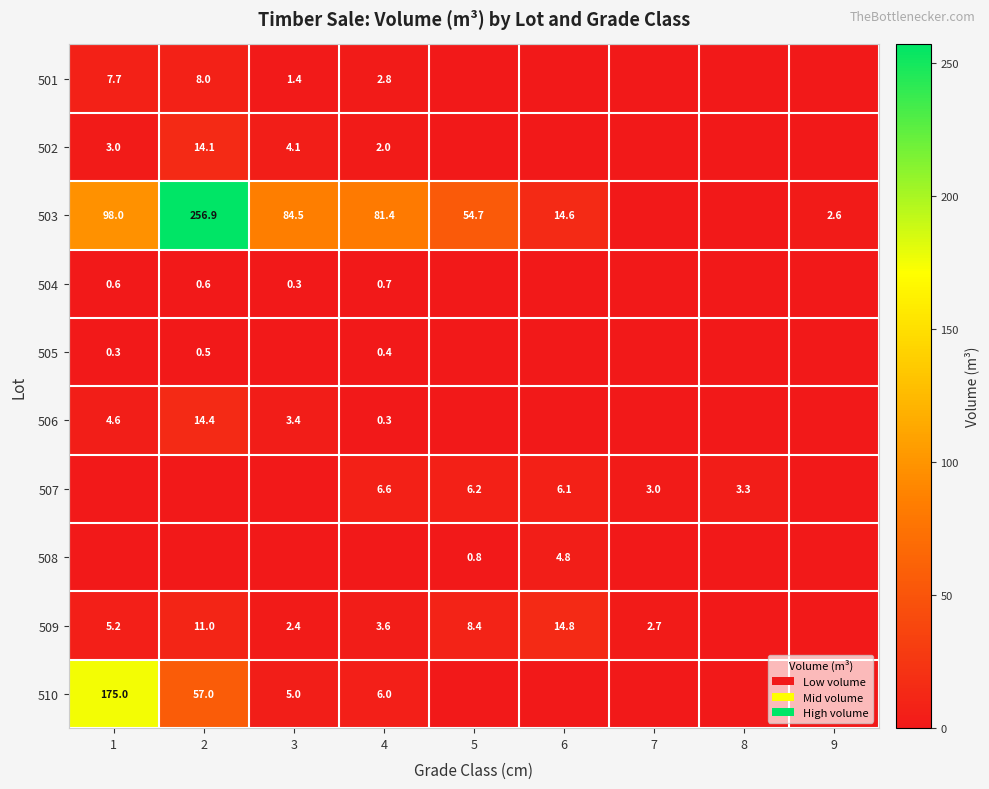

What is the sum of the 501 values at 2 and 3?

9.4